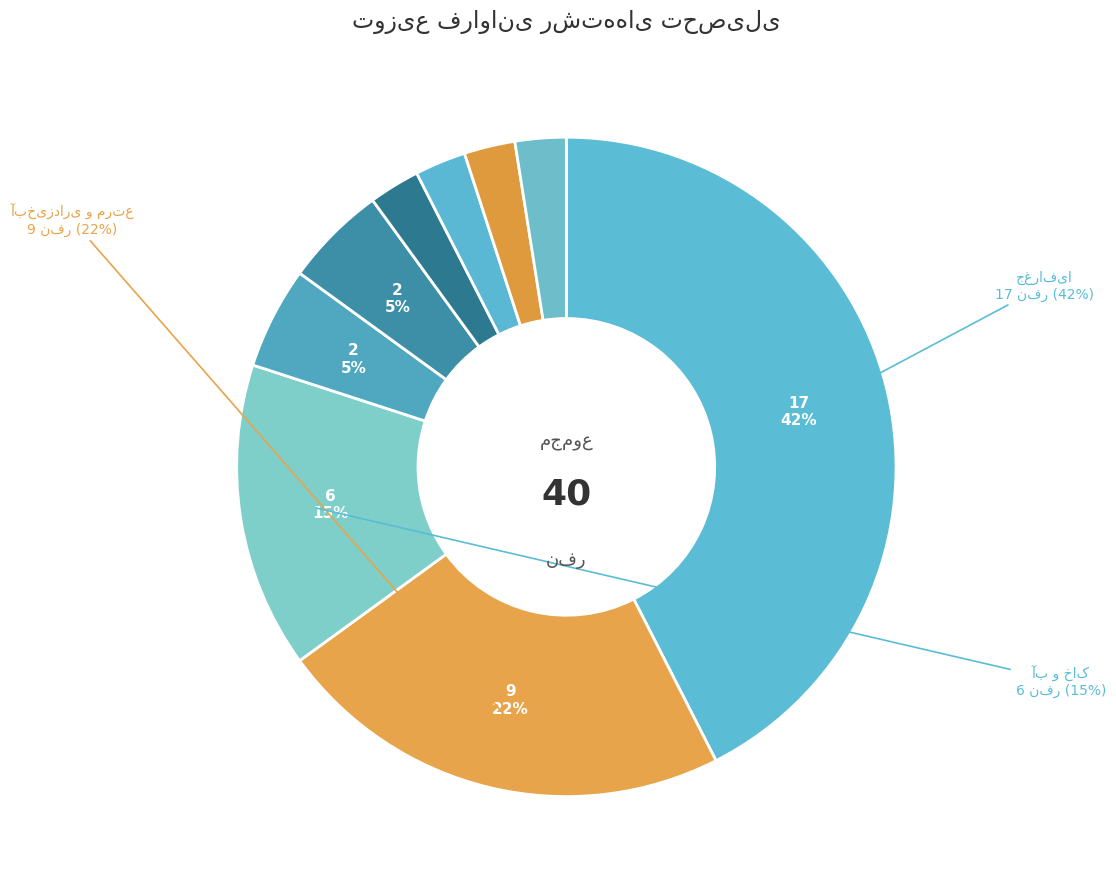

Count the number of slices in the pie.

9